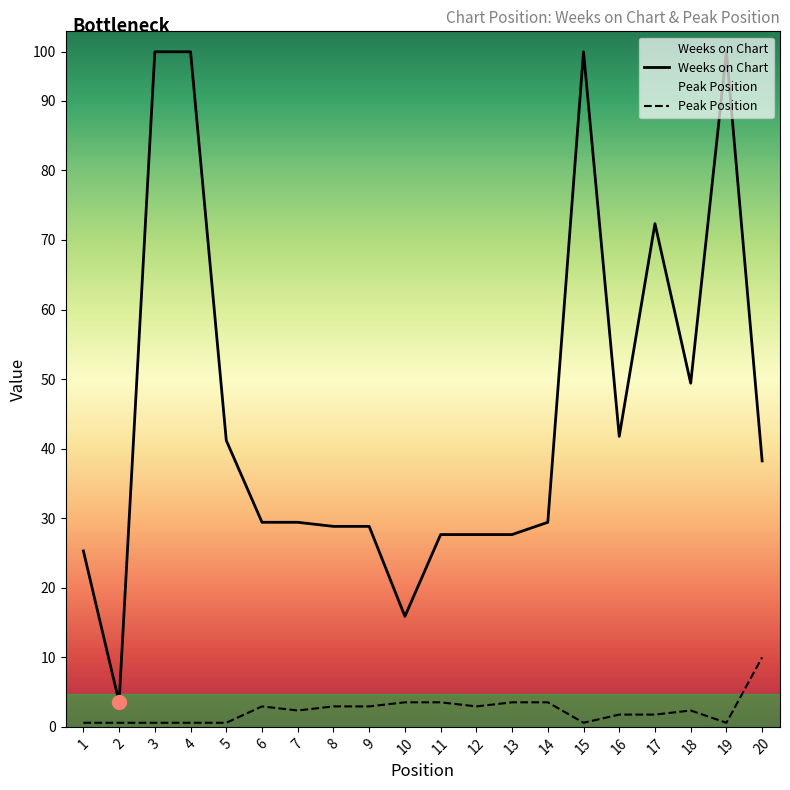

Between 8 and 2, which is larger?

8